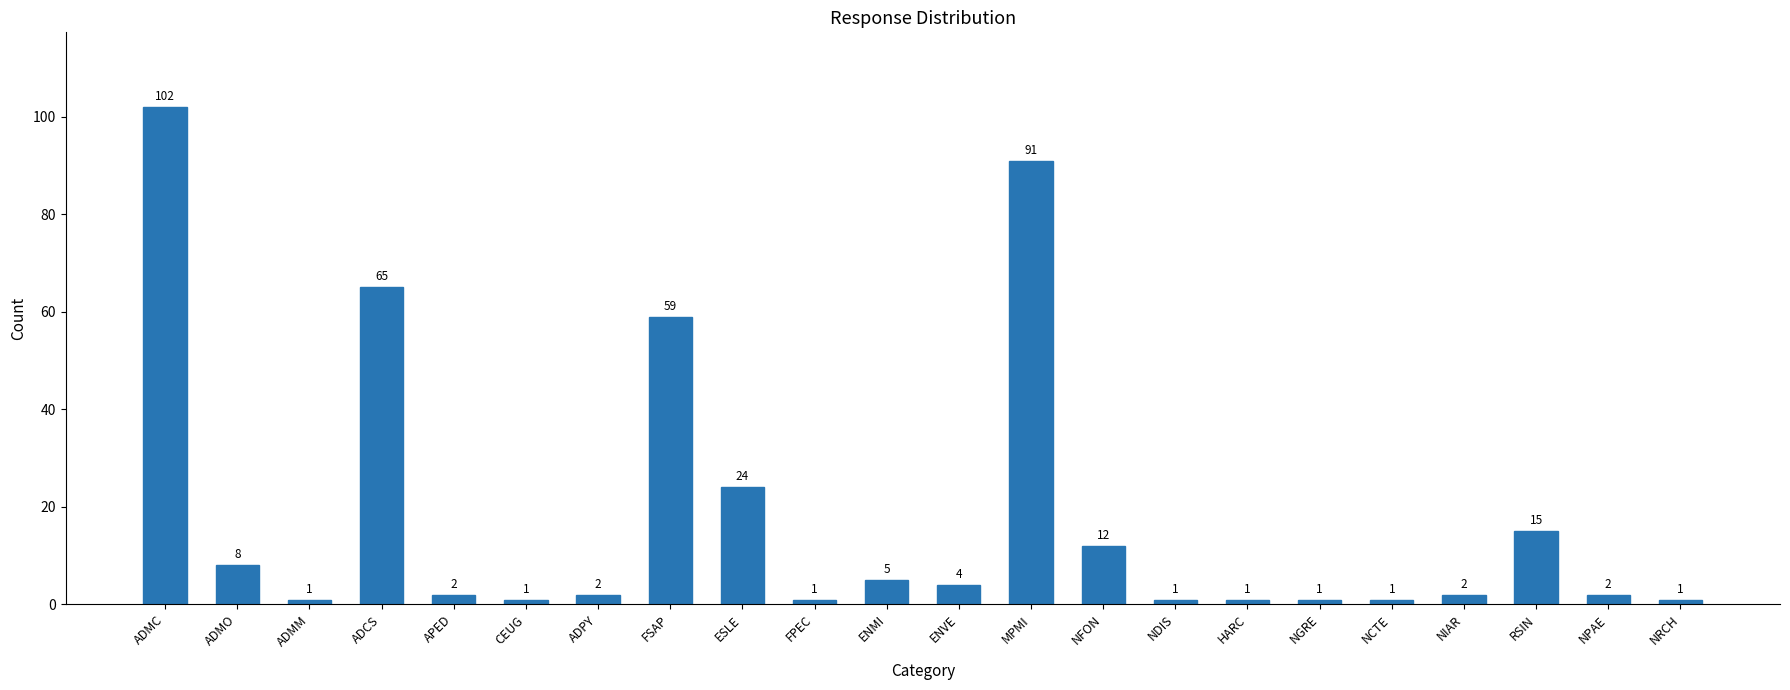

What is the smallest value displayed?

1